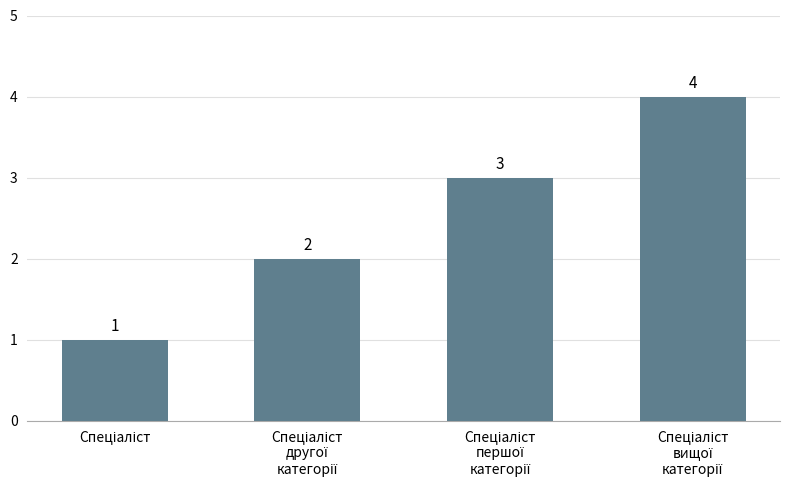

Count the values in the range 2 to 4.

3